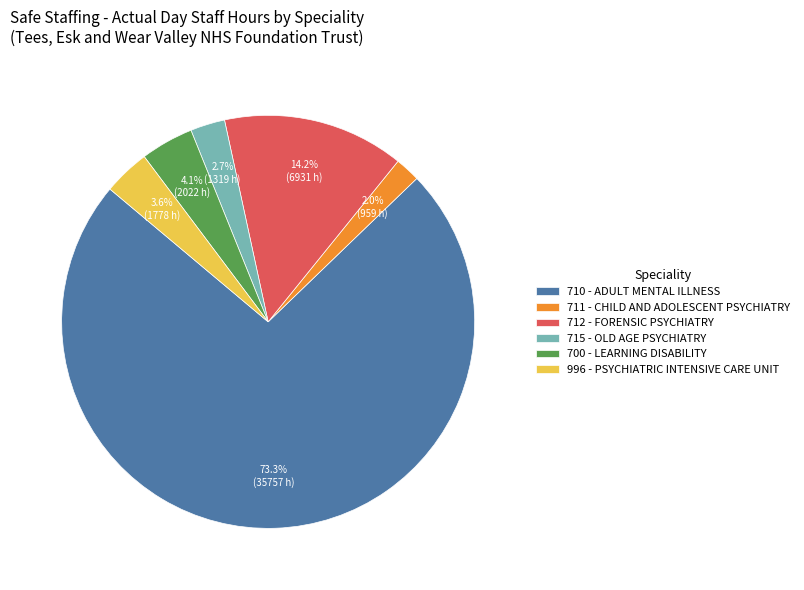

How many segments does this pie chart have?

6